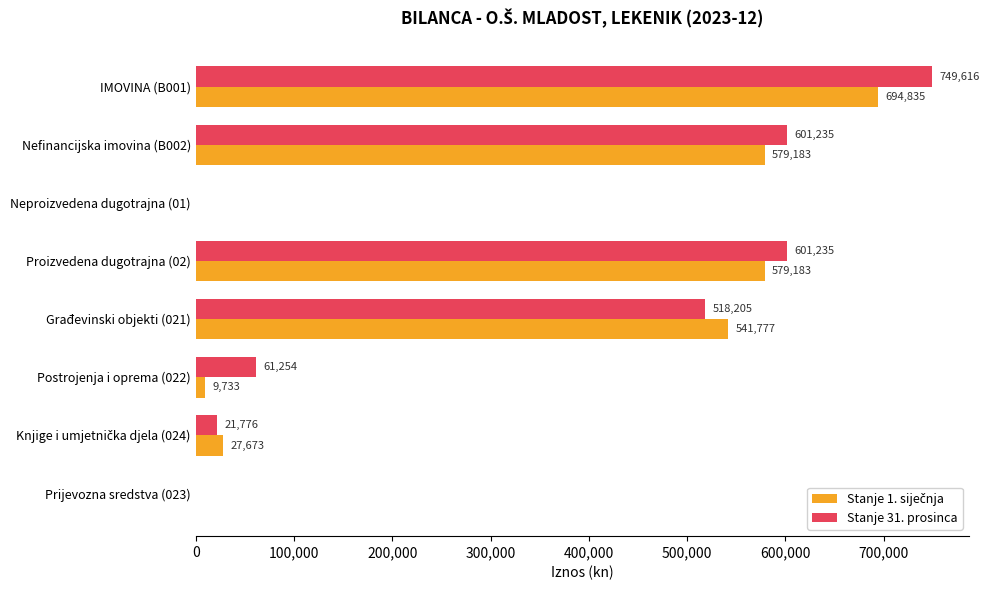

At which category is the sum across all series the highest?

IMOVINA (B001)